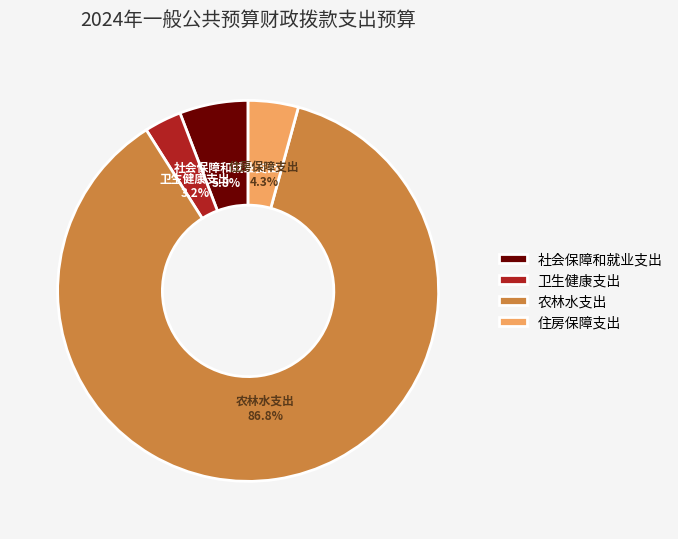

Is there a majority slice in this chart?

Yes